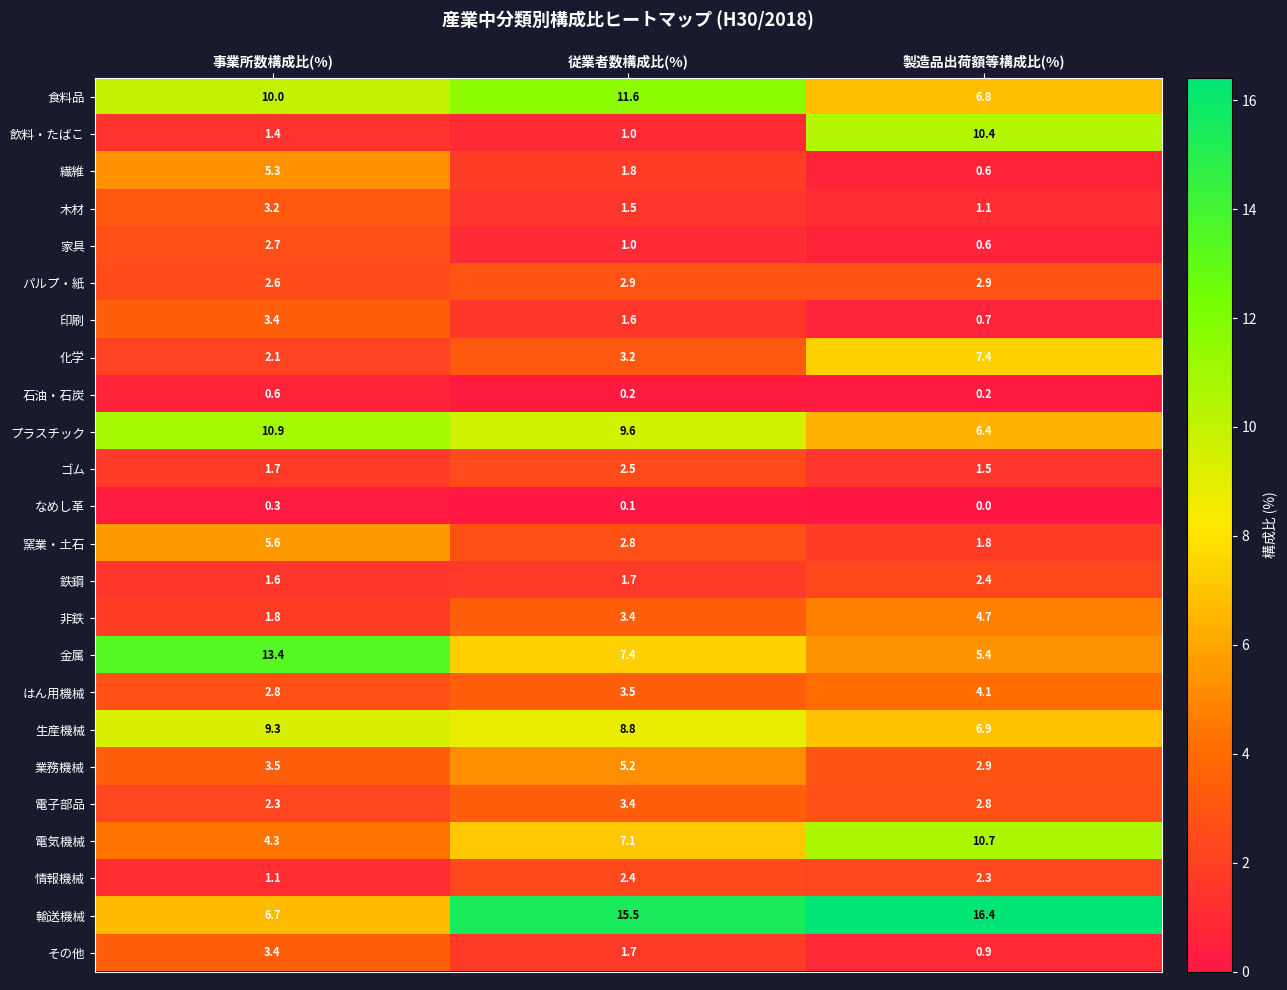

What is the approximate value of プラスチック at 事業所数構成比(%)?

10.9